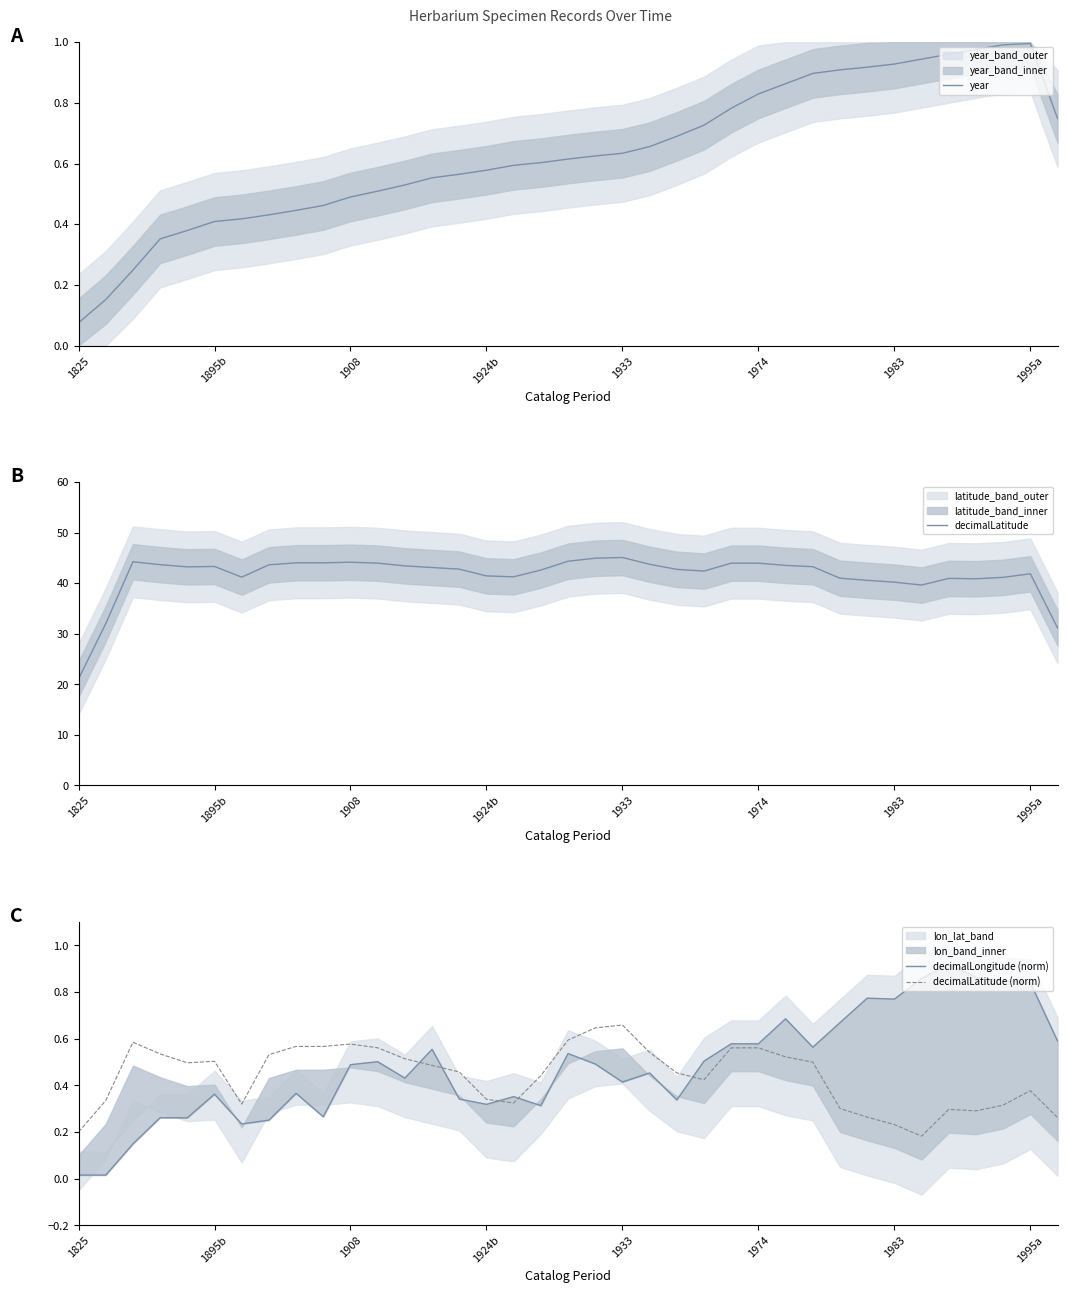

In decimalLongitude (norm), how many points are higher than both neighbors (excluding endpoints)?

11